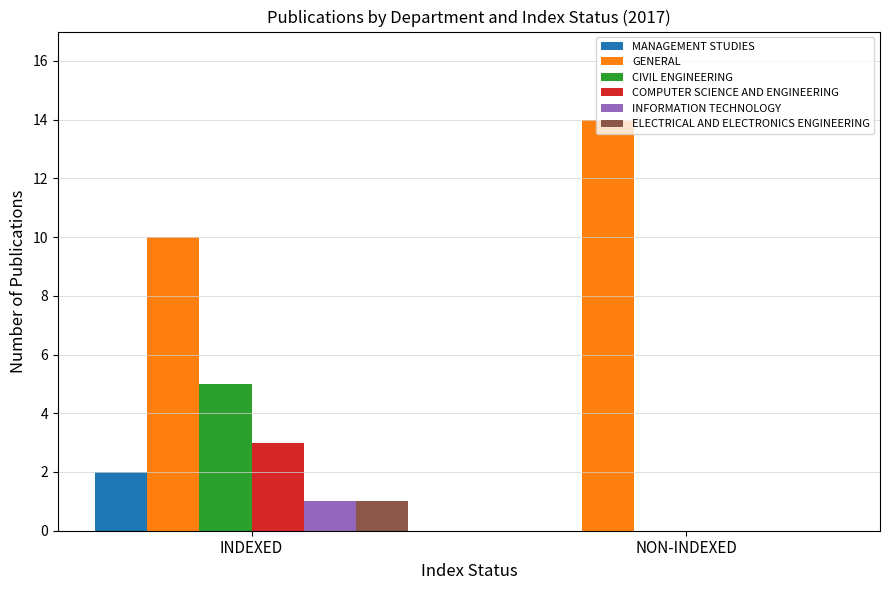

At which label does MANAGEMENT STUDIES reach its peak?

INDEXED